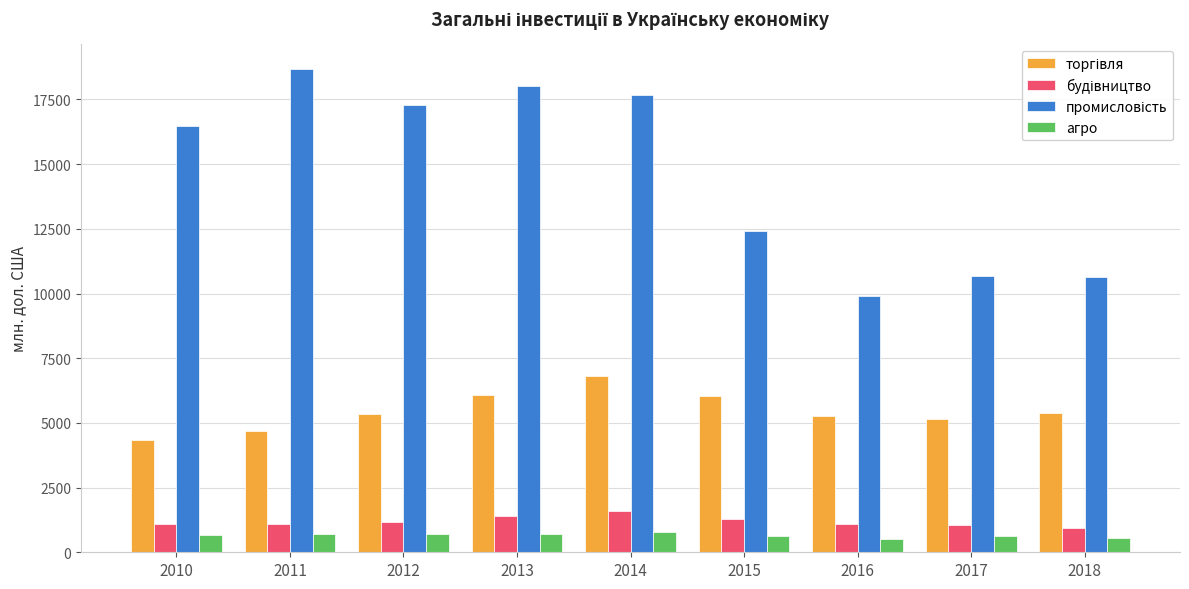

What is the difference between the highest and lowest values at 2013?

17313.3